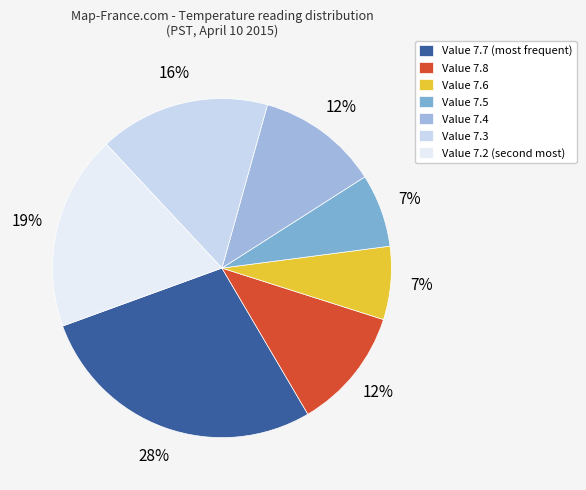

Count the number of slices in the pie.

7